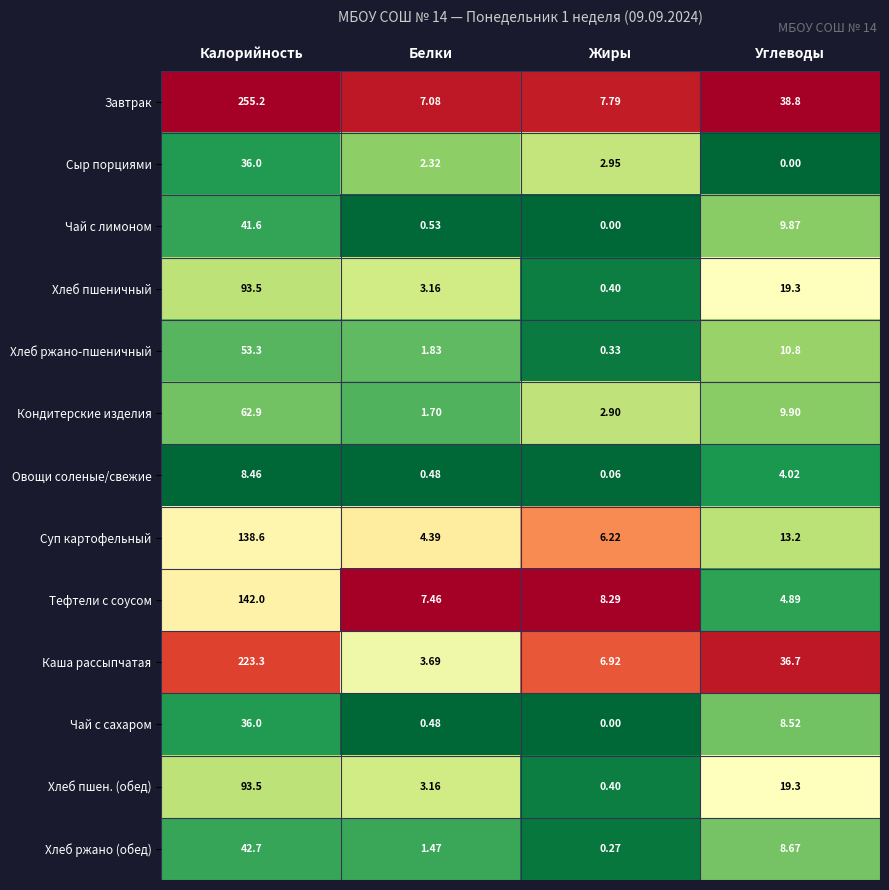

At which label does Суп картофельный first exceed 13?

Калорийность